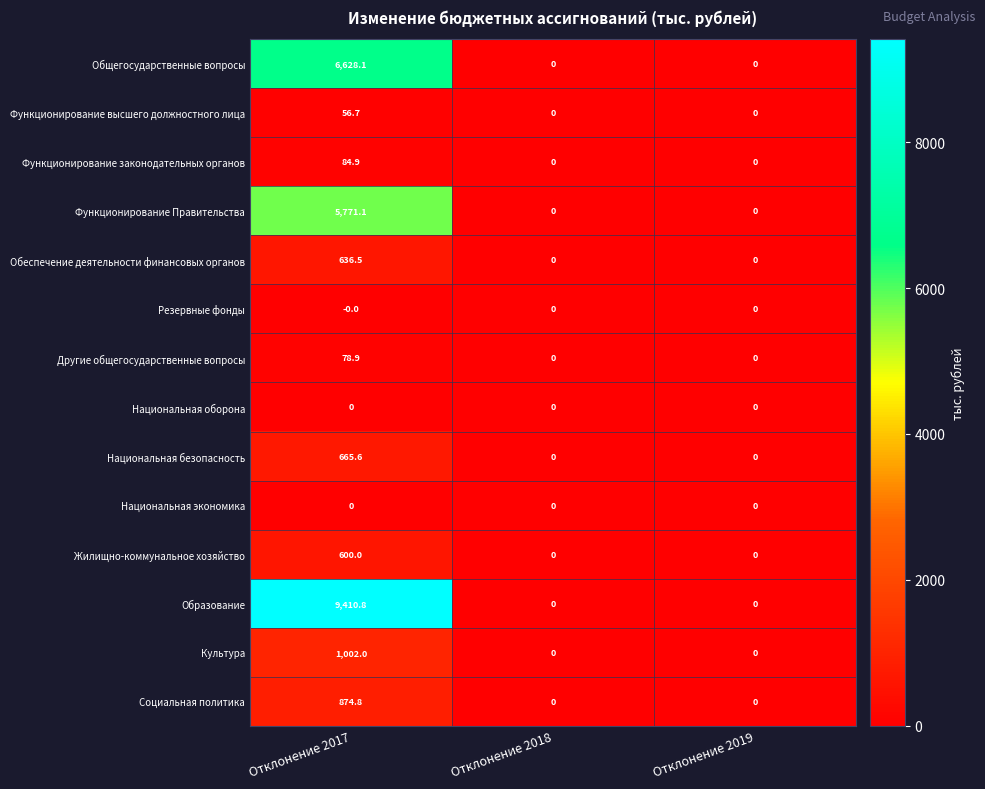

Is the value of Жилищно-коммунальное хозяйство at Отклонение 2018 greater than the value of Образование at Отклонение 2017?

No